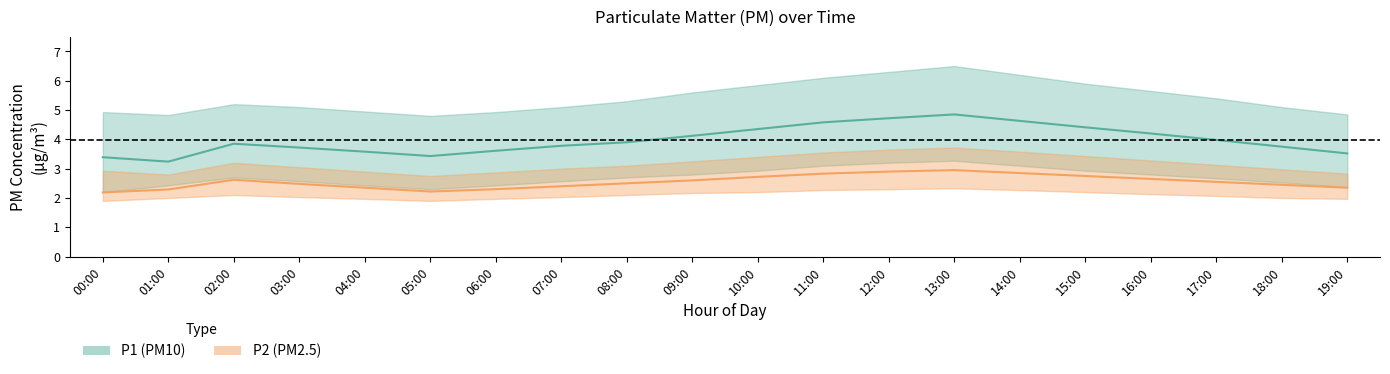

What is the value of the P2 (PM2.5) mean point at the 5th from the left?

2.4